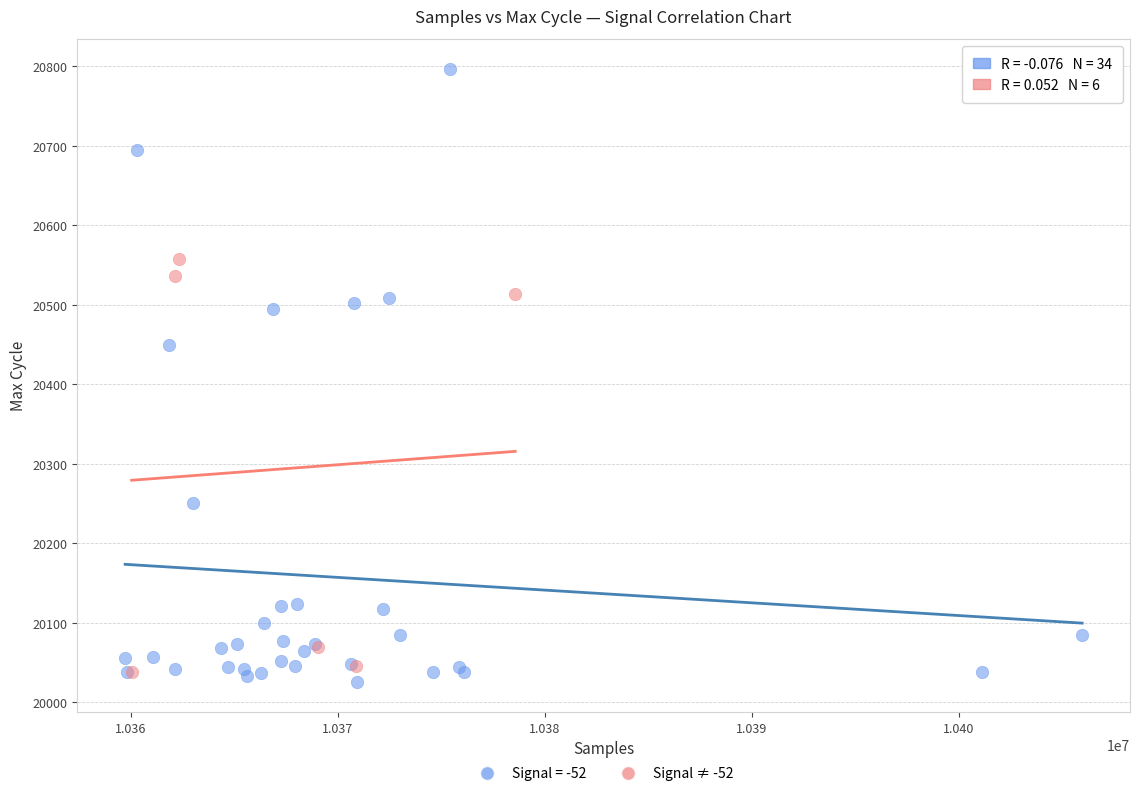

Which series reaches the maximum Y coordinate?

Signal = -52